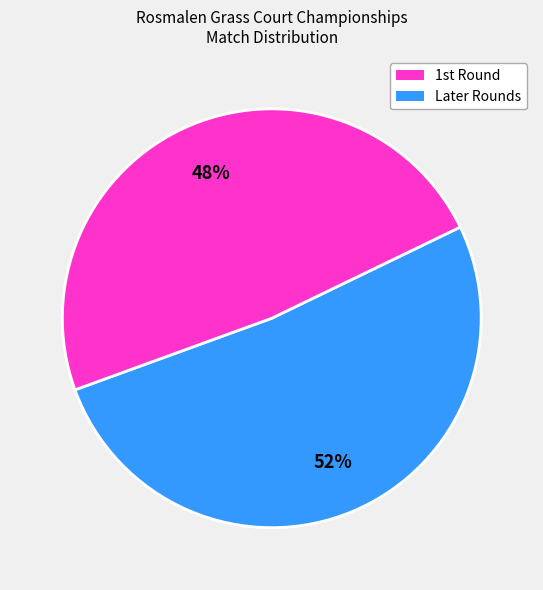

What is the largest slice in the pie chart?

1st Round